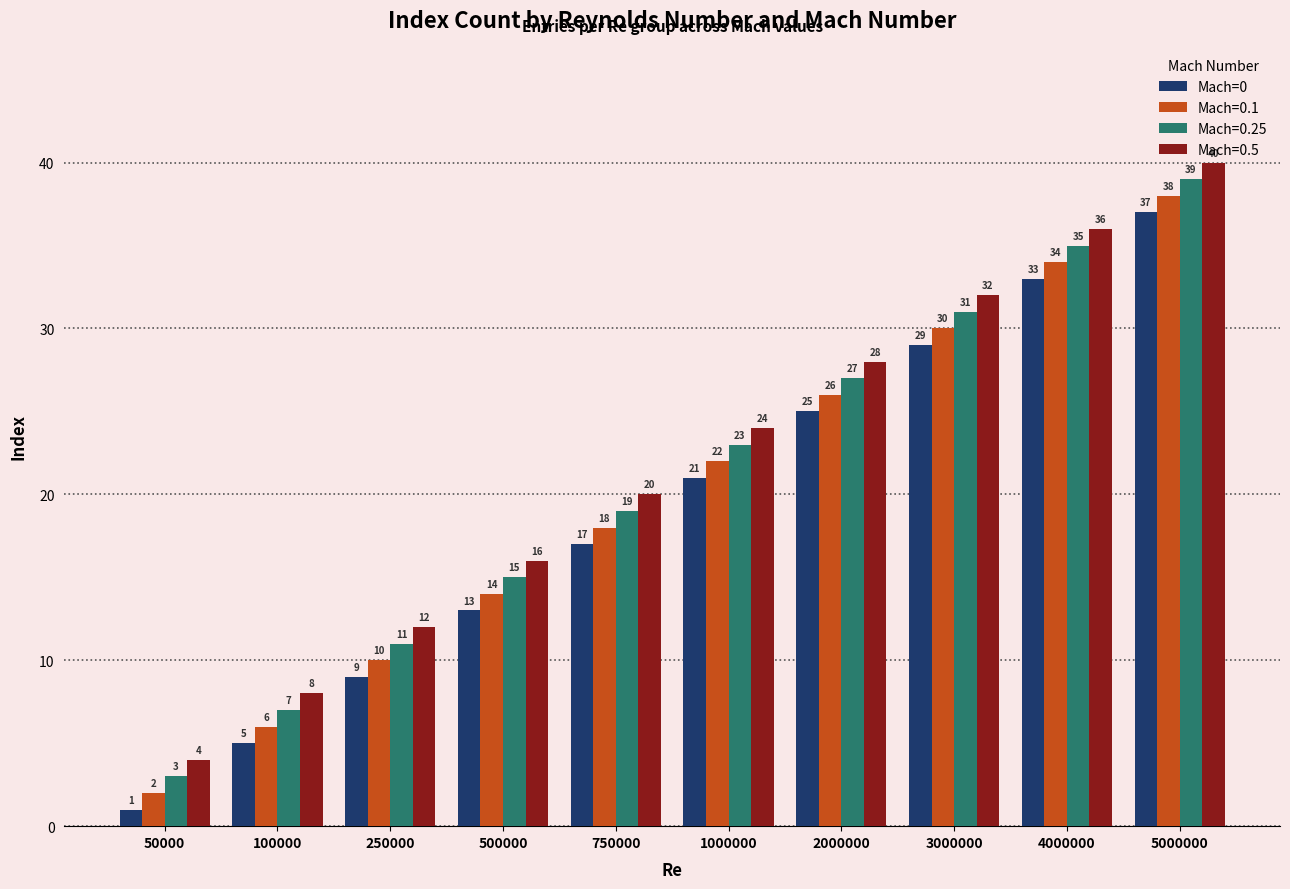

What is the difference between the maximum and second lowest values in the Mach=0 series?

32